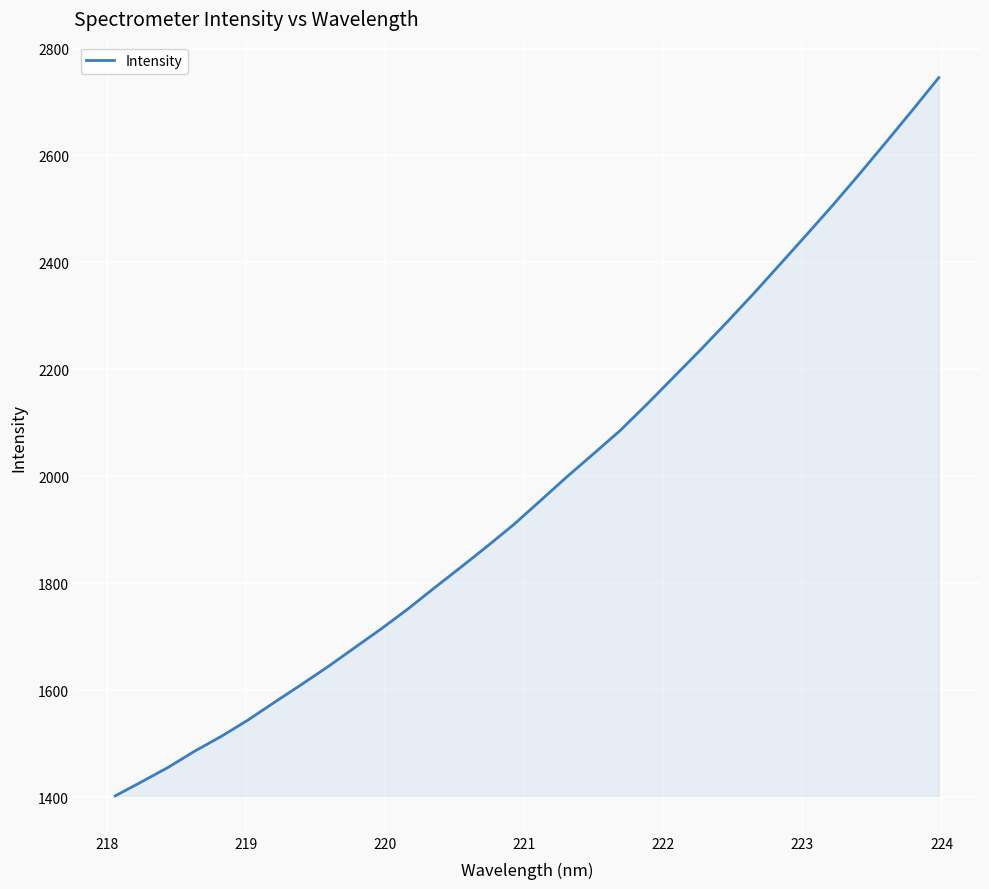

What is the sum of all values?

63445.3